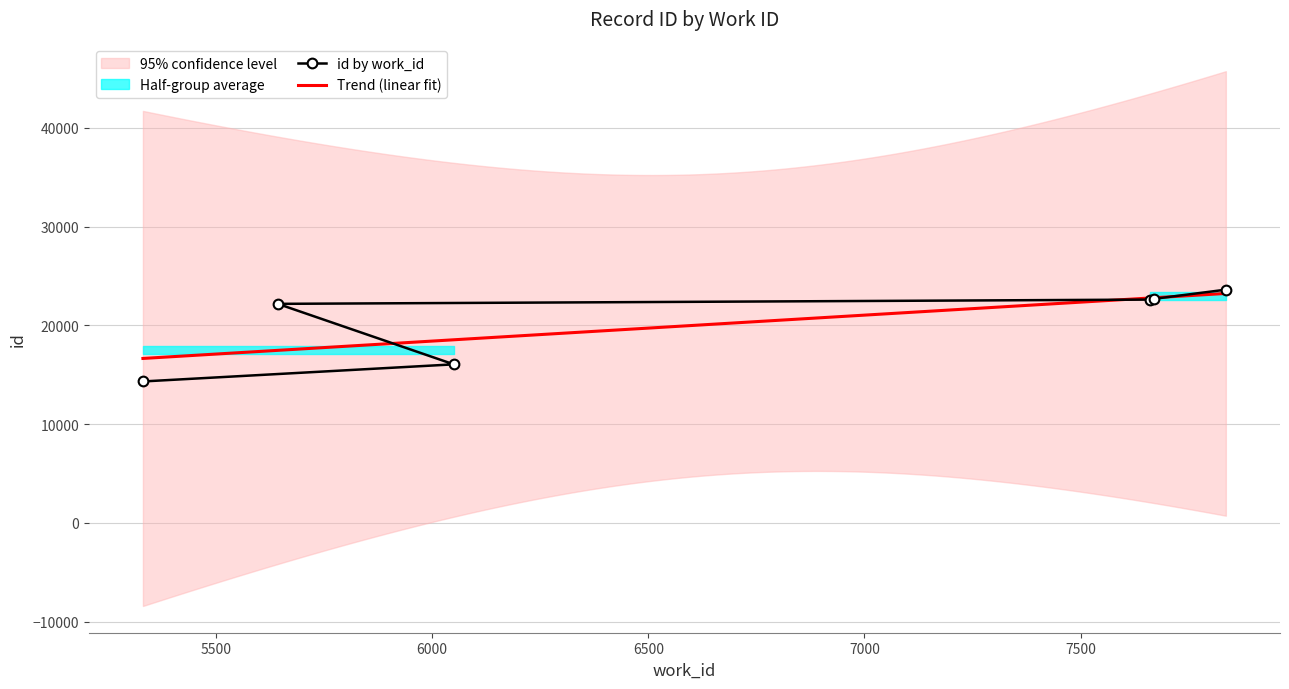

Rank the categories by value from highest to lowest.

7836, 7669, 7660, 5643, 6050, 5331